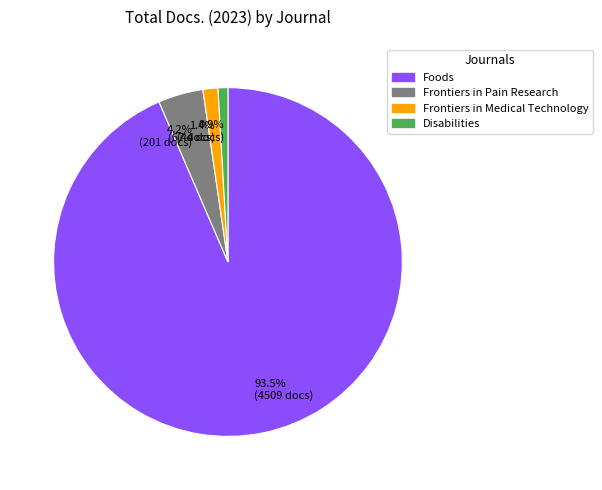

How many segments does this pie chart have?

4